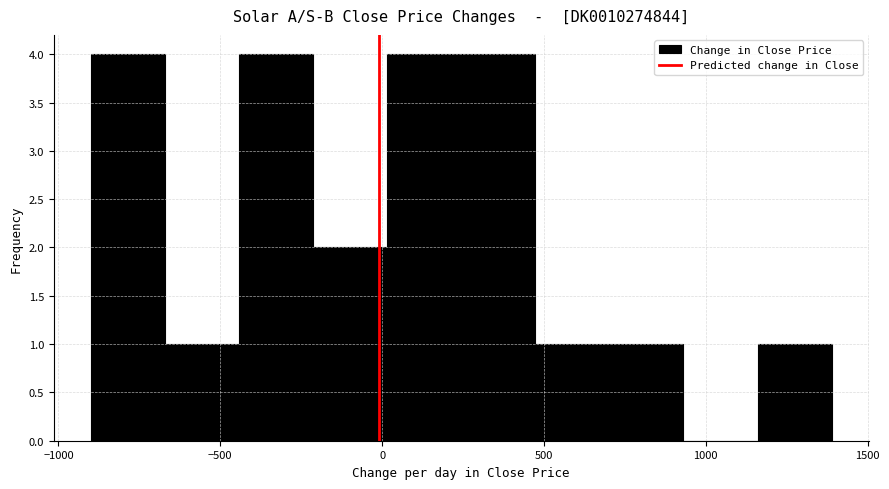

What is the height of the bar covering -650 to -450 on the x-axis? Neither the bar edges nor the heights are printed on the chart, so give them approximately, as read against the axes.

1